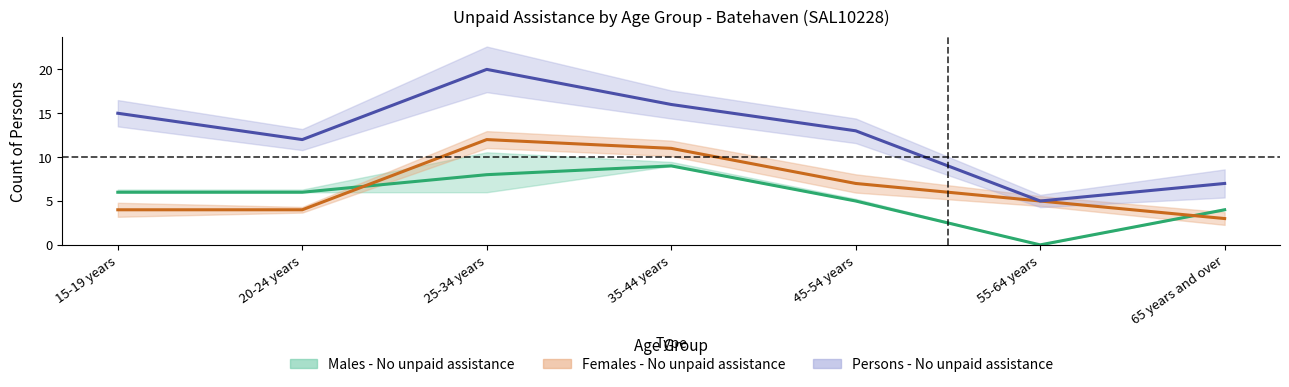

Is it true that Persons - No unpaid assistance equals 5 at 15-19 years?

False